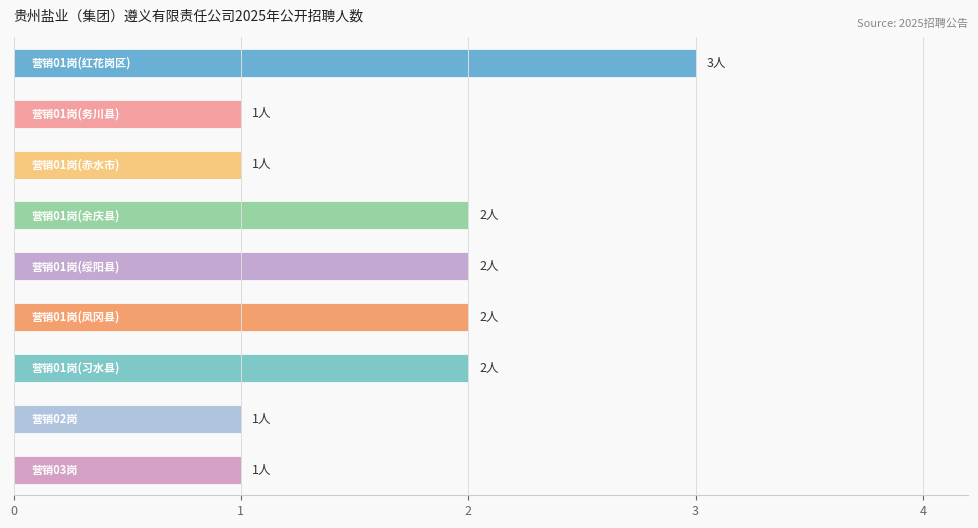

What is the sum of all values?

15